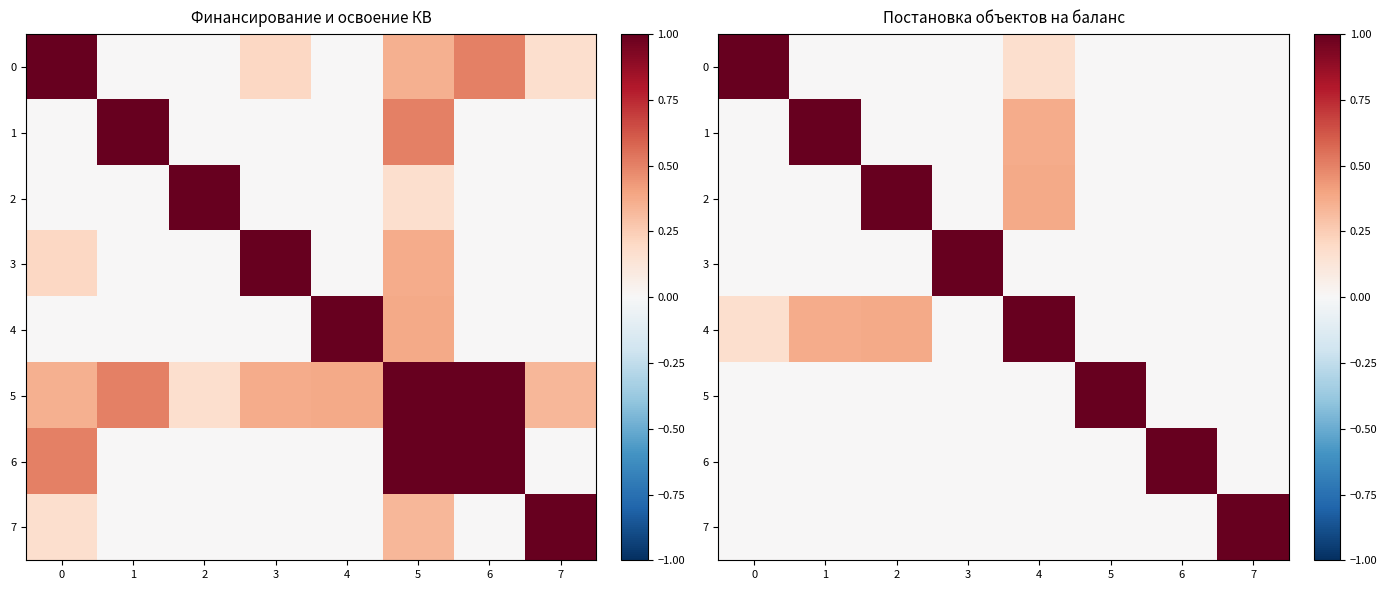

What is the spread (max minus min) of values at 2?

1.0